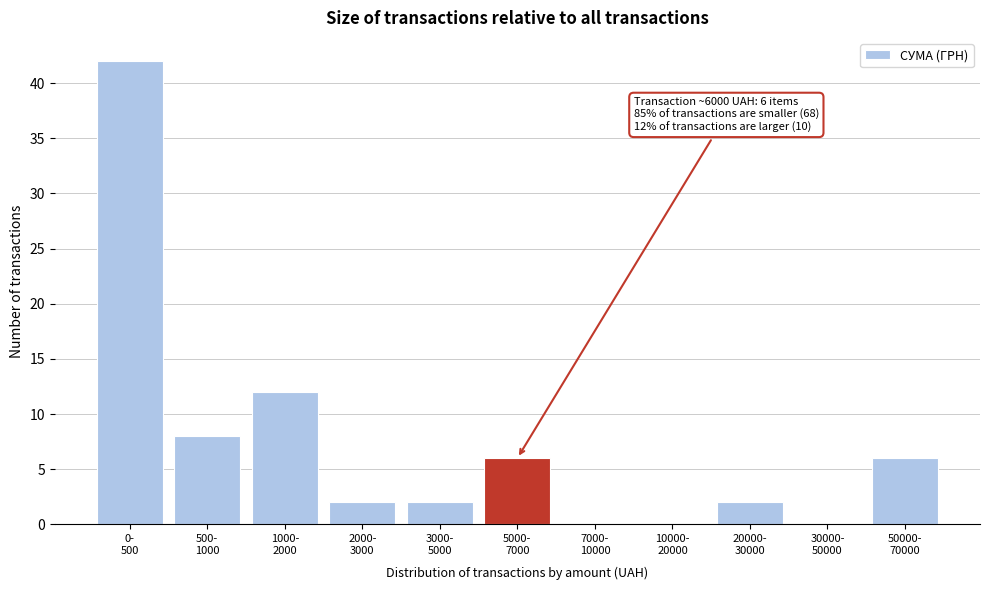

What is the maximum value shown in the chart?

42